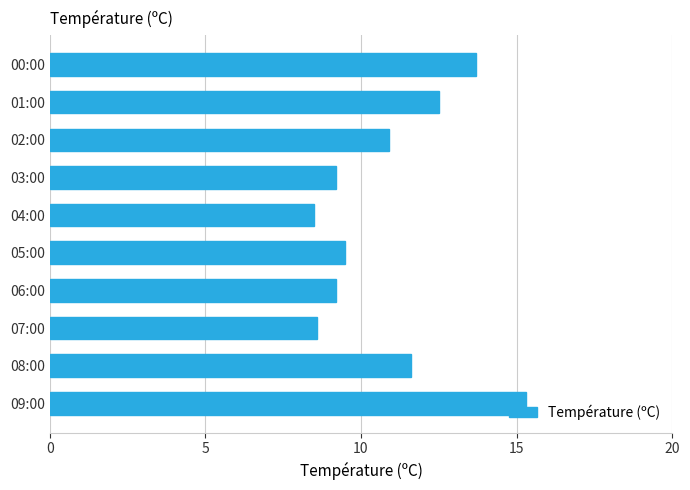

What is the minimum value shown in the chart?

8.5